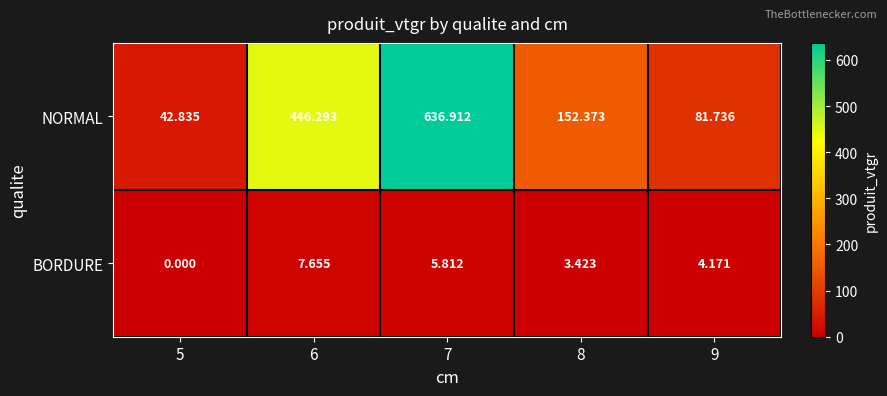

At 6, list the series in order from smallest to largest.

BORDURE, NORMAL